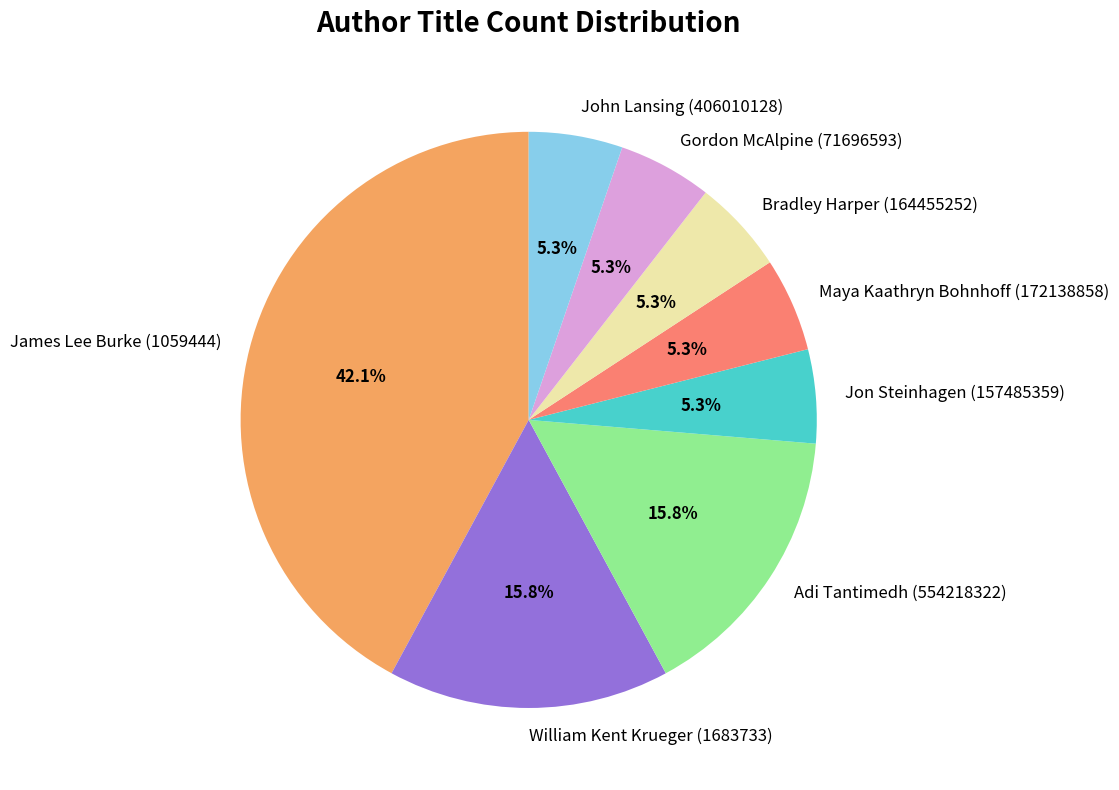

What is the ratio of the value at Gordon McAlpine (71696593) to the value at Maya Kaathryn Bohnhoff (172138858)?

1.0